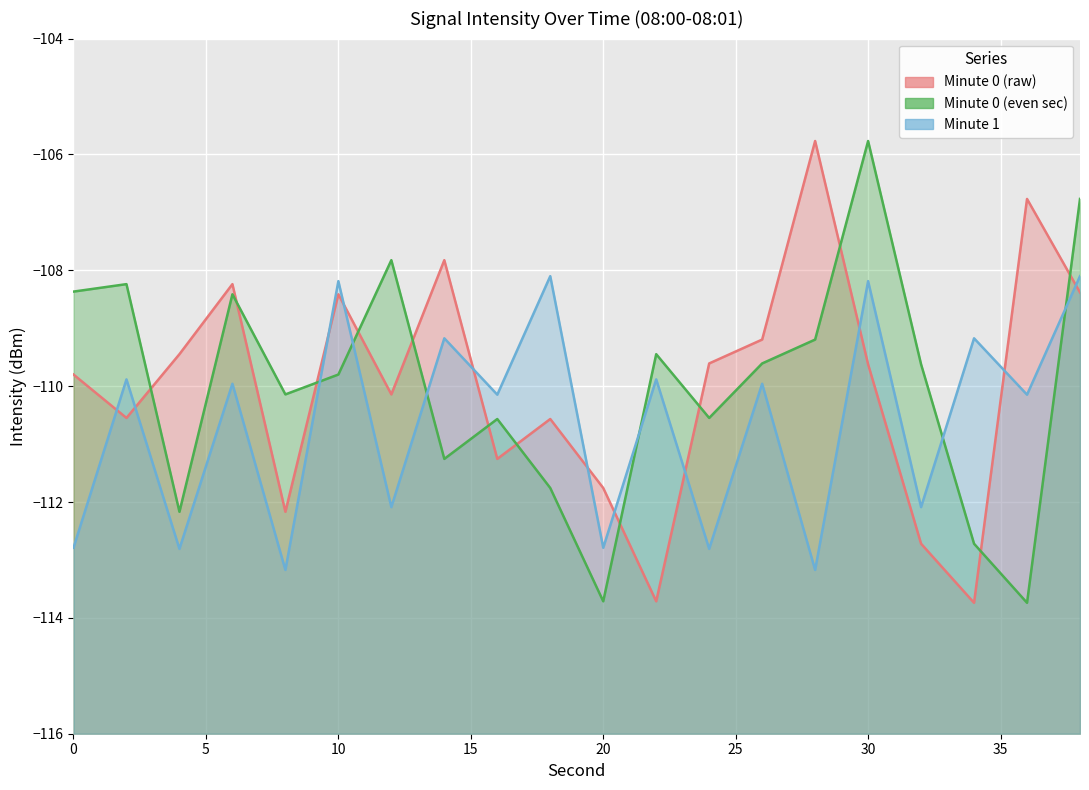

What is the sum of all intensity_m1 values?

-2212.6